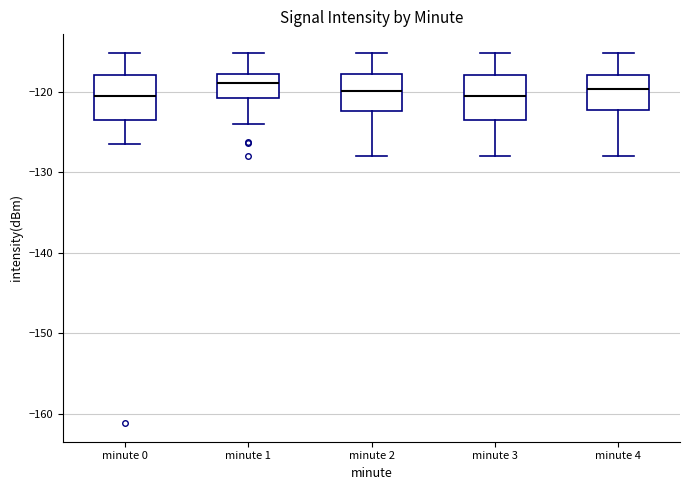

Reading left to right, read every box against the y-axis: the position of its median line, the range the box covers, and the ends of its whiskers. The values are not printed on the chart, so give them approximately, as read against the axis.

minute 0: median -121, box -124 to -118, whiskers -127 to -115
minute 1: median -119, box -121 to -118, whiskers -124 to -115
minute 2: median -120, box -122 to -118, whiskers -128 to -115
minute 3: median -121, box -124 to -118, whiskers -128 to -115
minute 4: median -120, box -122 to -118, whiskers -128 to -115